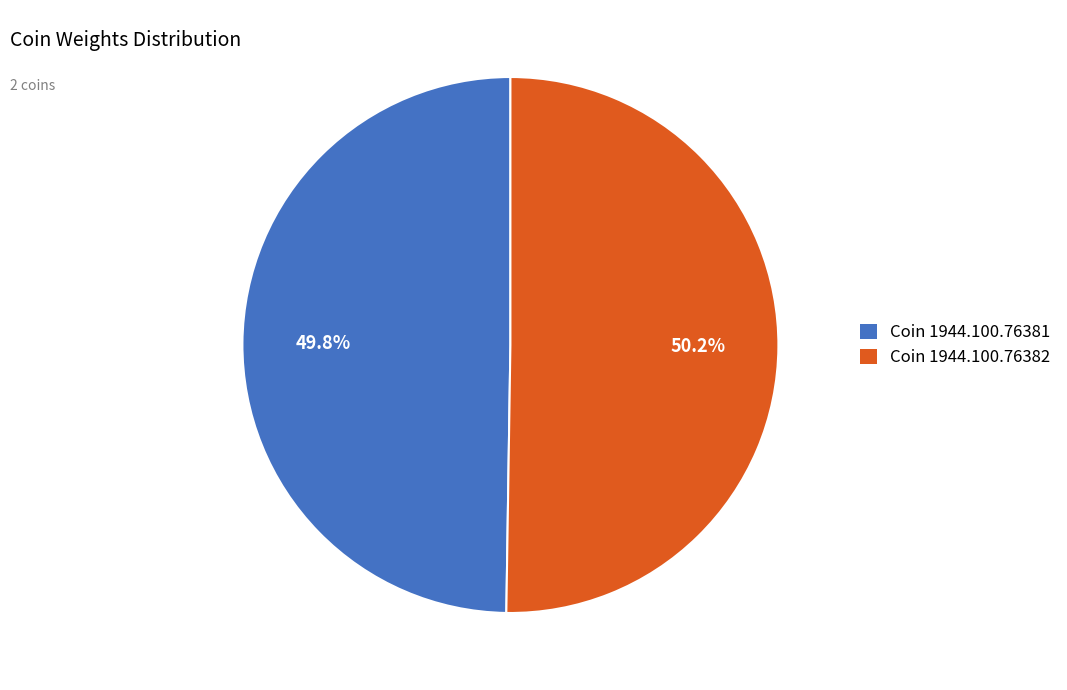

Do Coin 1944.100.76381 and Coin 1944.100.76382 together represent more than half of the pie?

Yes